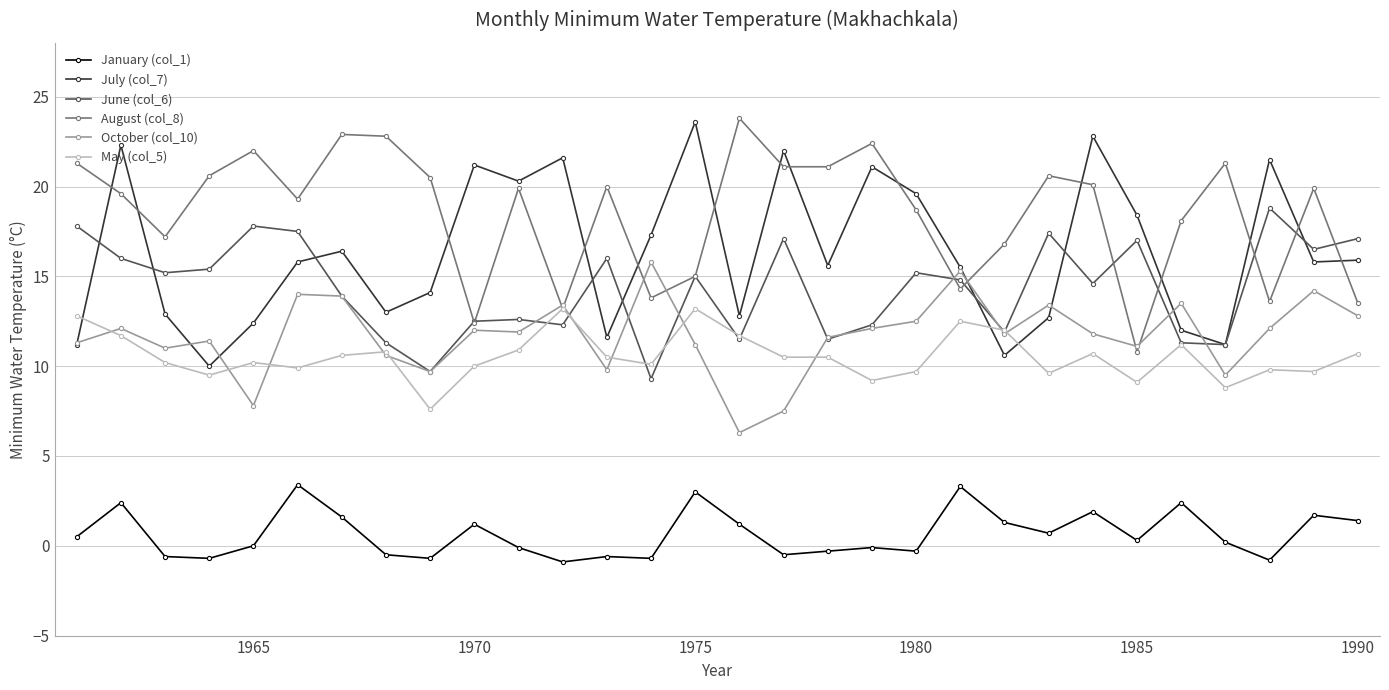

Which series has the largest total across all categories?

August (col_8)